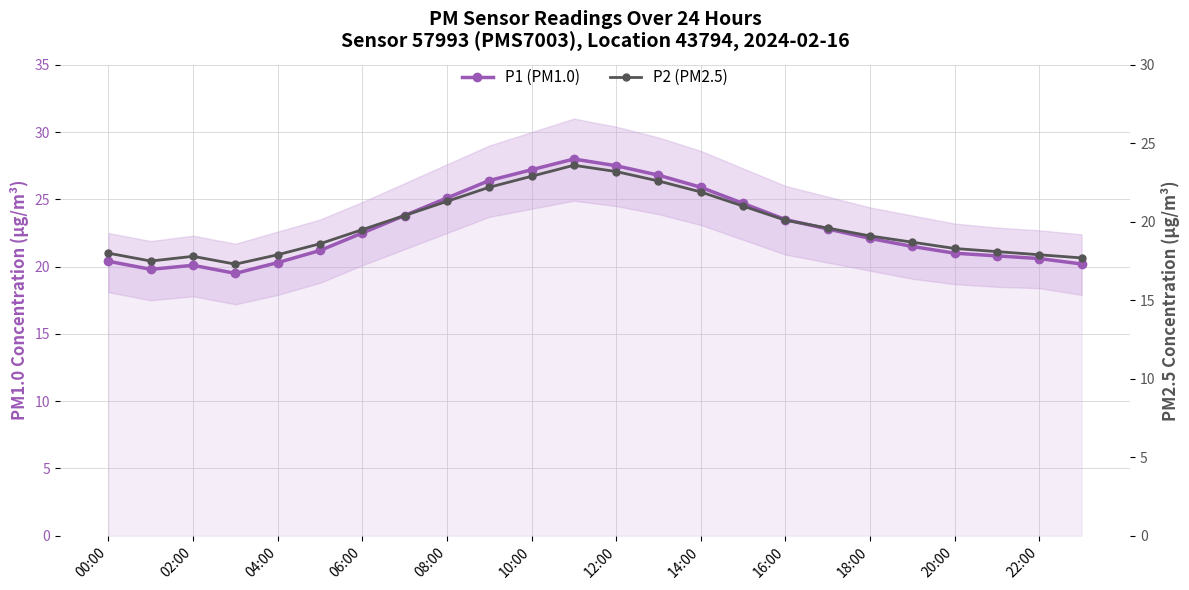

What is the spread (max minus min) of values at 23?

2.5